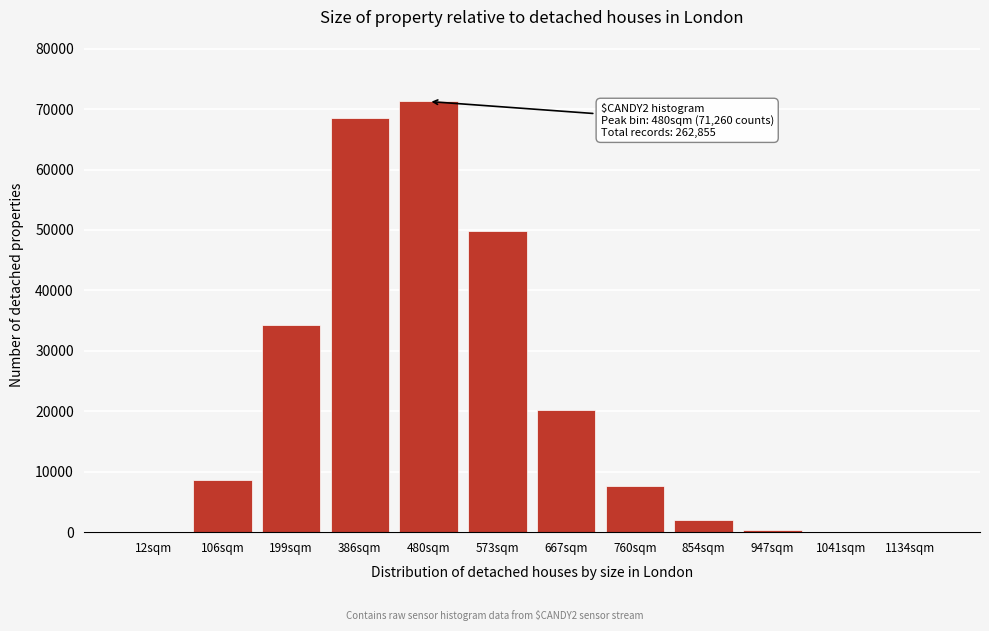

The value at 760sqm is 7579. True or false?

True